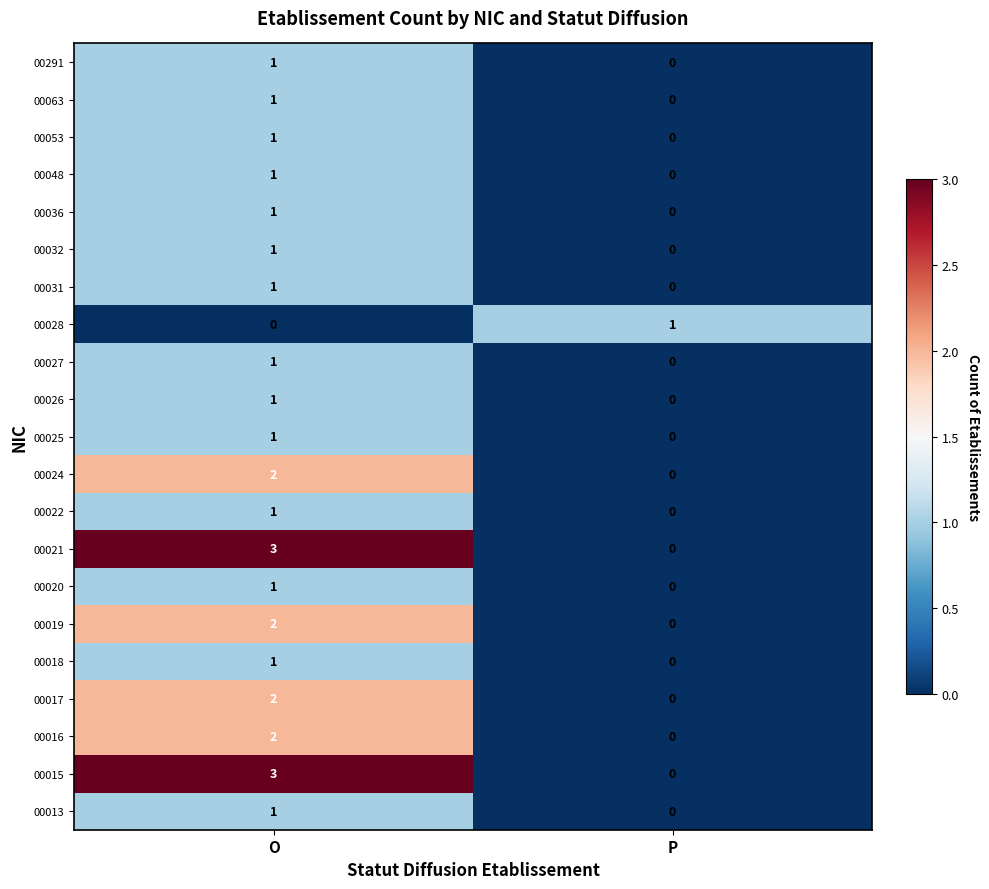

True or false: 00024 has a value of 2 at O.

True